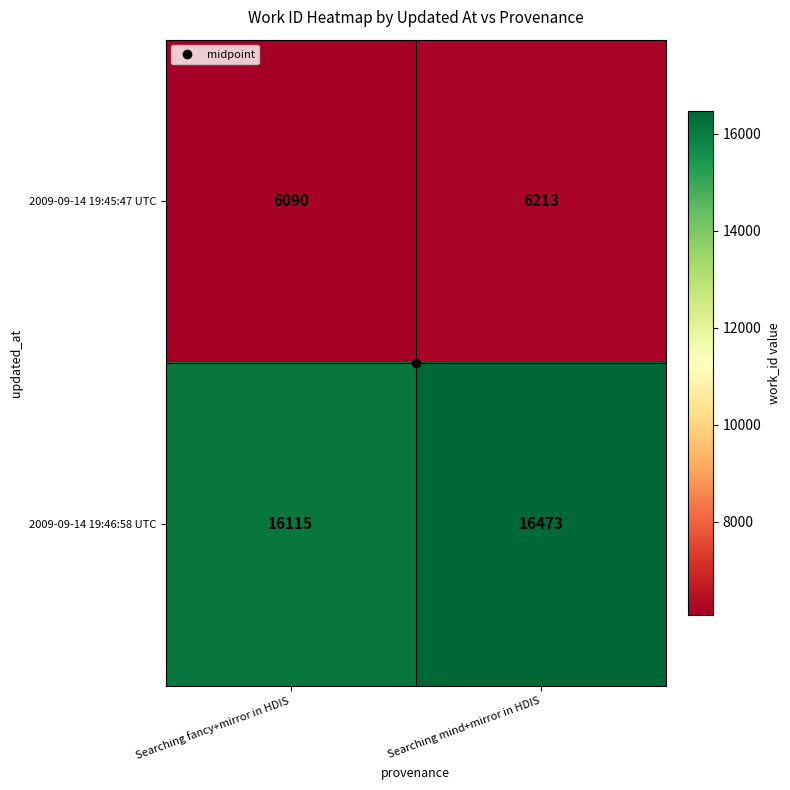

The value of 2009-09-14 19:45:47 UTC at Searching mind+mirror in HDIS is 8851. True or false?

False